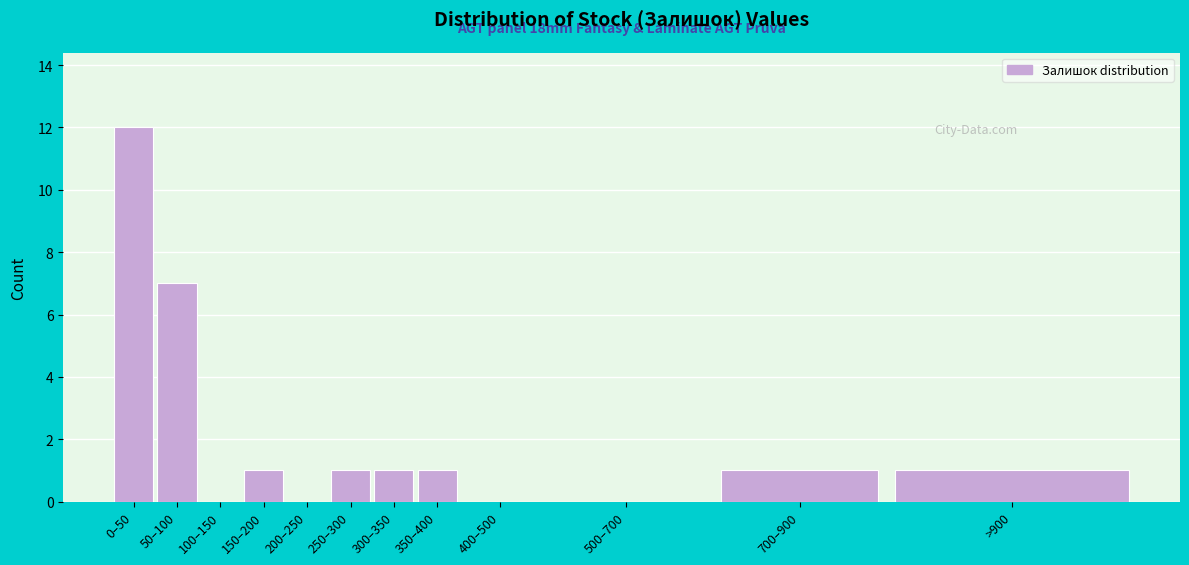

Reading left to right, list all the values displayed in this chart.

0–50=12	50–100=7	100–150=0	150–200=1	200–250=0	250–300=1	300–350=1	350–400=1	400–500=0	500–700=0	700–900=1	>900=1